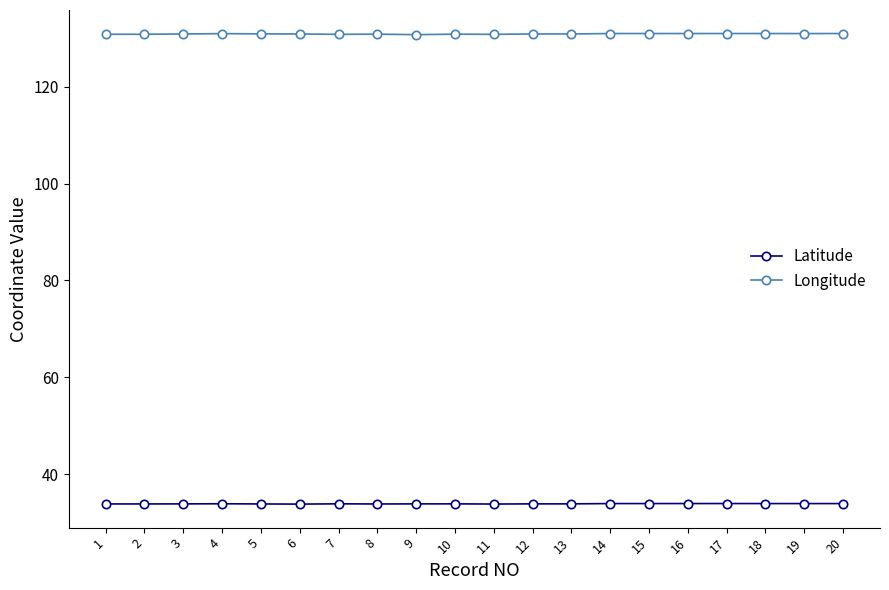

True or false: Longitude has a value of 130.9 at 4.

True